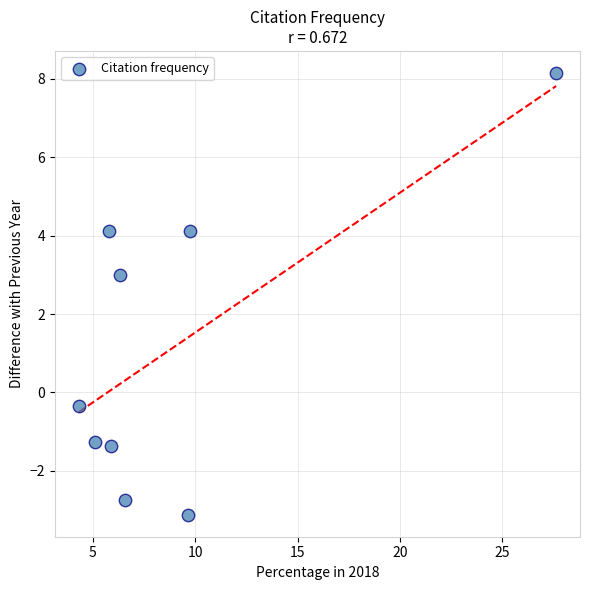

What Y value in the scatter plot is closest to 2?

3.0